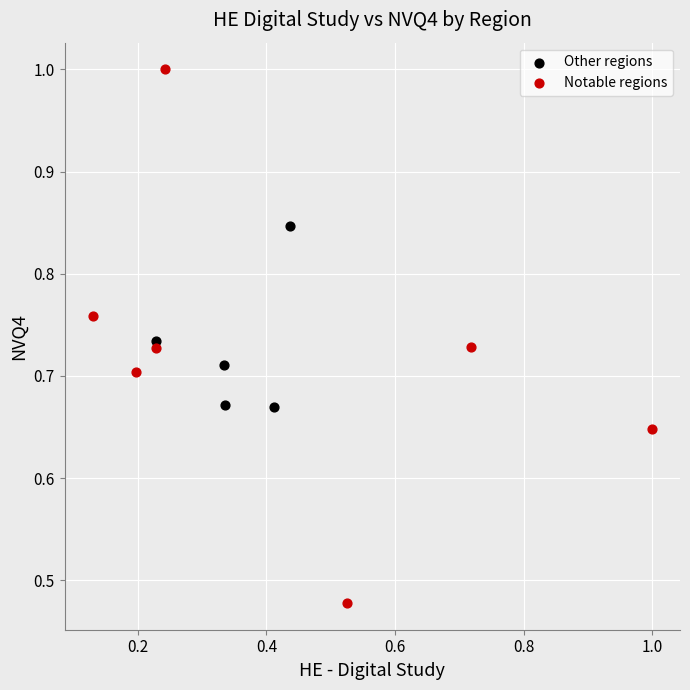

Which series contains the lowest Y value?

Notable regions